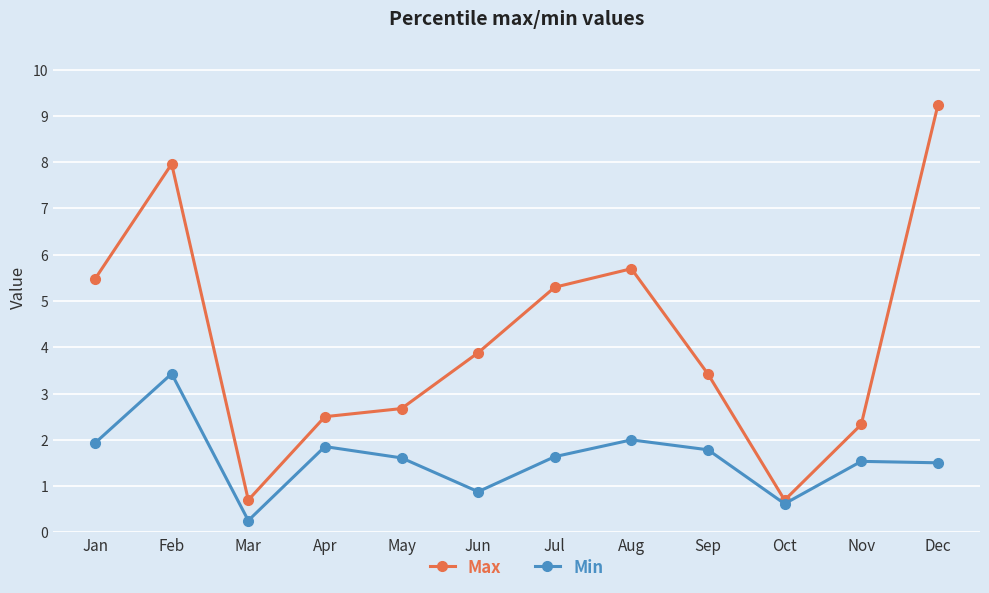

True or false: Max has a value of 9.2 at Dec.

True